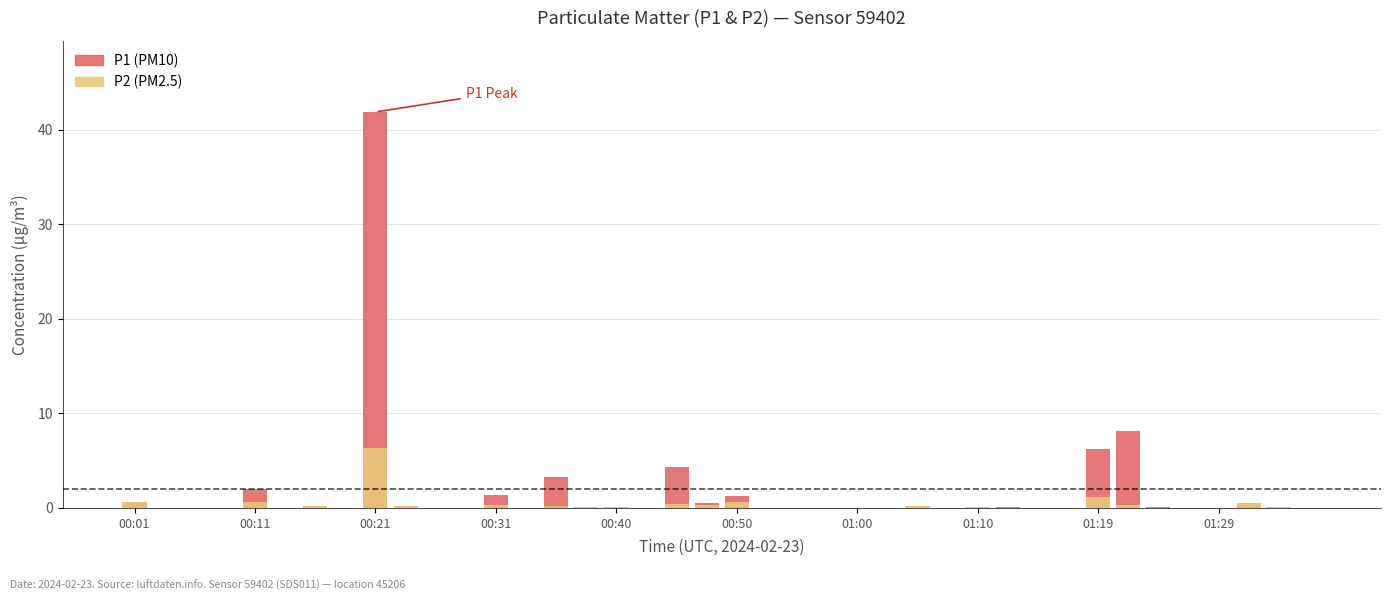

What is the value of the P2 bar at the 5th from the left?

0.6